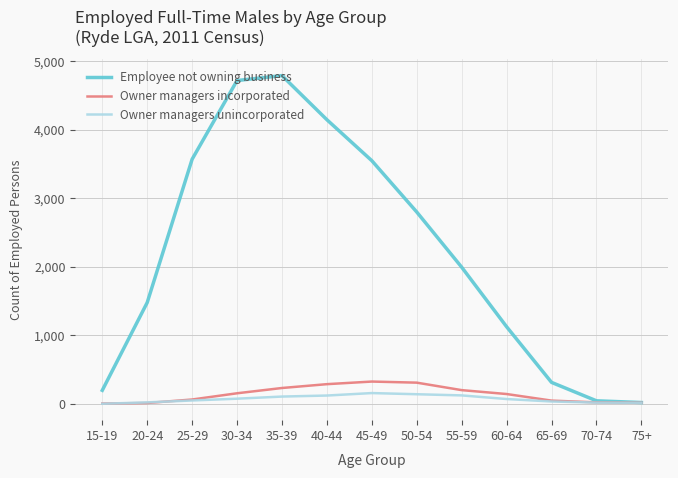

What is the maximum value for Employee not owning business?

4789